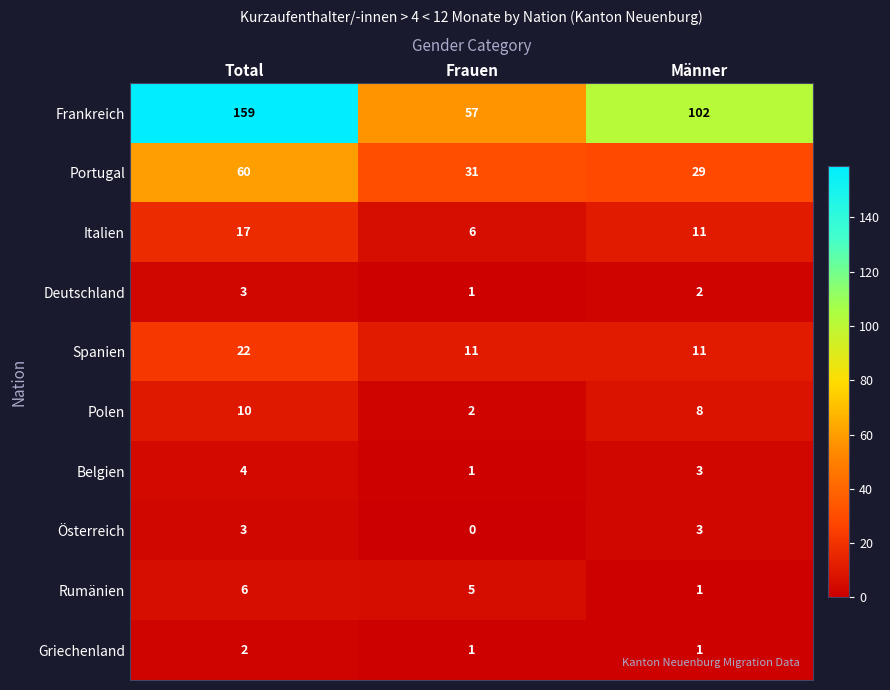

True or false: Portugal has a value of 29 at Männer.

True